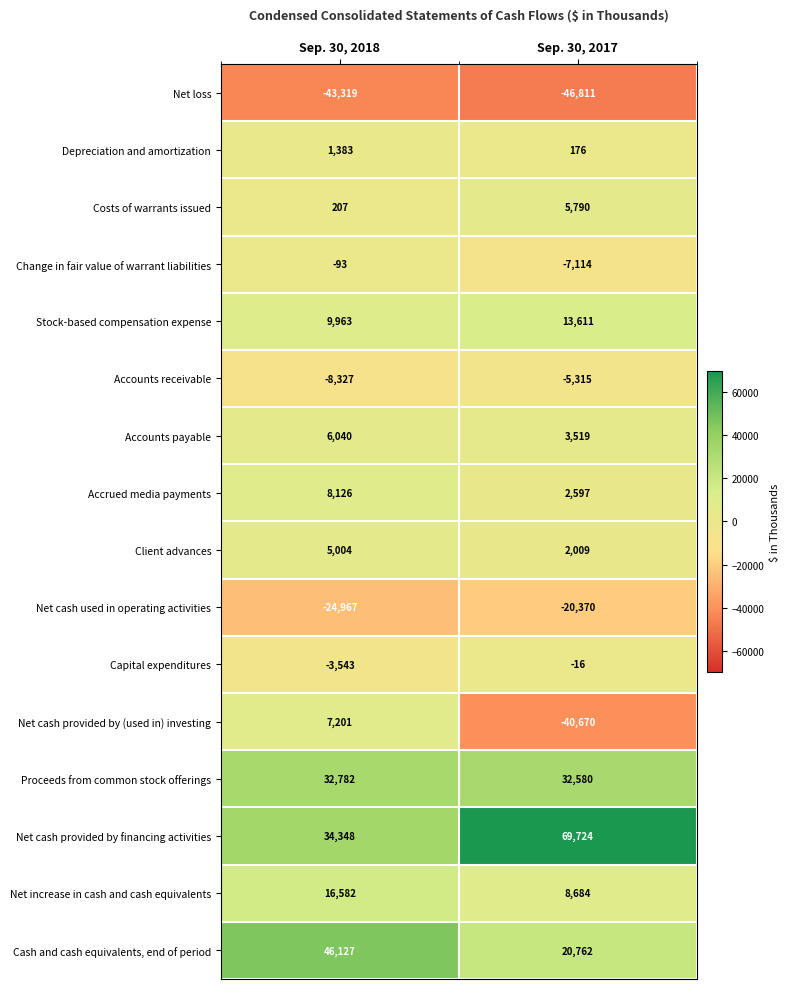

Rank the series by their maximum value, from lowest to highest.

Net loss, Net cash used in operating activities, Accounts receivable, Change in fair value of warrant liabilities, Capital expenditures, Depreciation and amortization, Client advances, Costs of warrants issued, Accounts payable, Net cash provided by (used in) investing, Accrued media payments, Stock-based compensation expense, Net increase in cash and cash equivalents, Proceeds from common stock offerings, Cash and cash equivalents, end of period, Net cash provided by financing activities